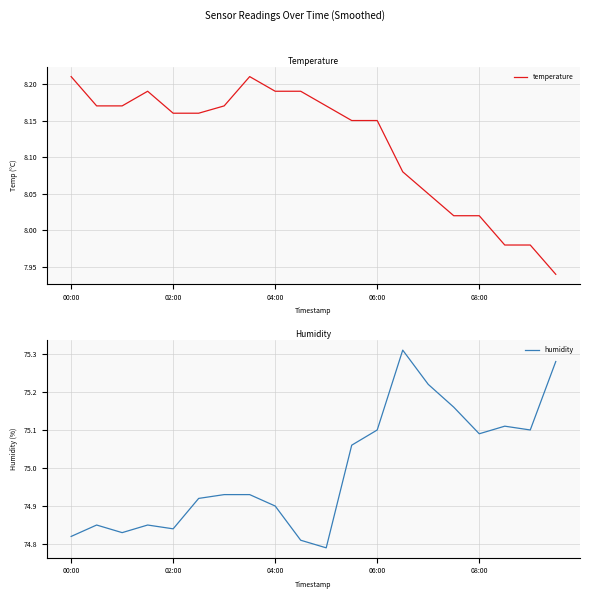

At which category is the sum across all series the highest?

13